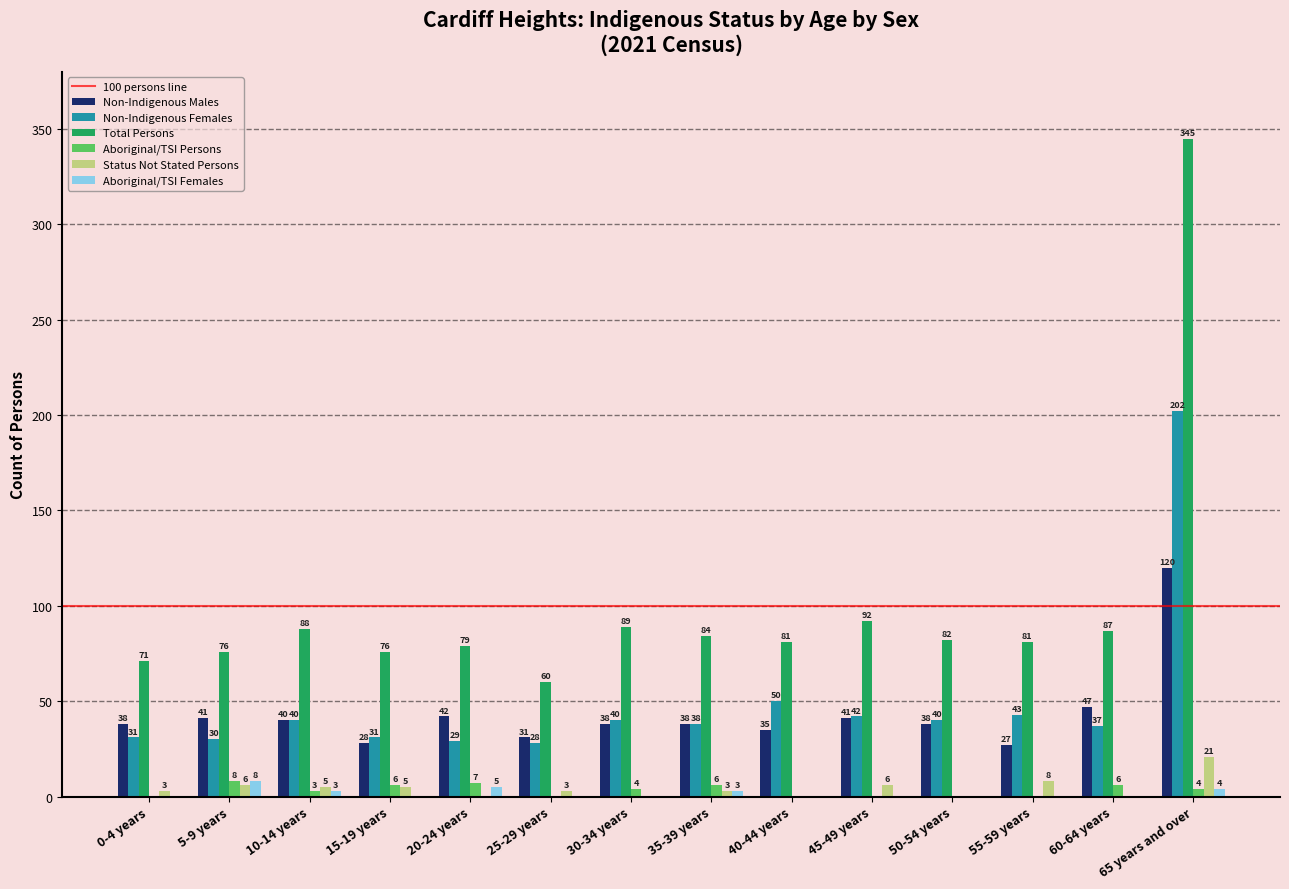

The value of Non-Indigenous Females at 65 years and over is 202. True or false?

True